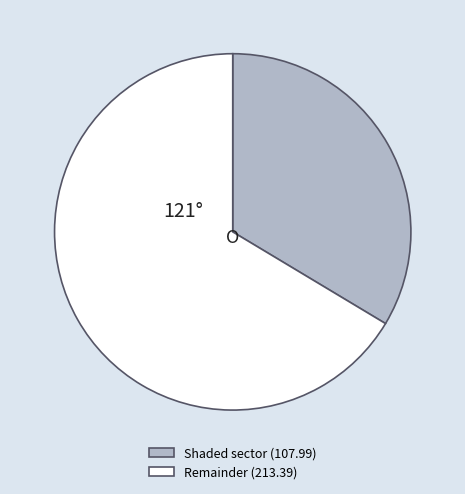

Does any single category account for the majority?

Yes